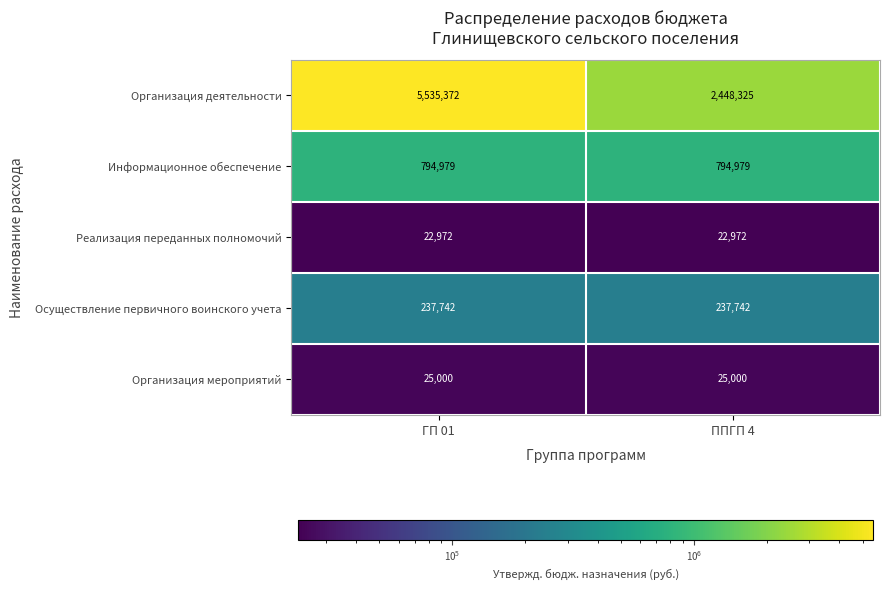

At which category is the sum across all series the highest?

ГП 01